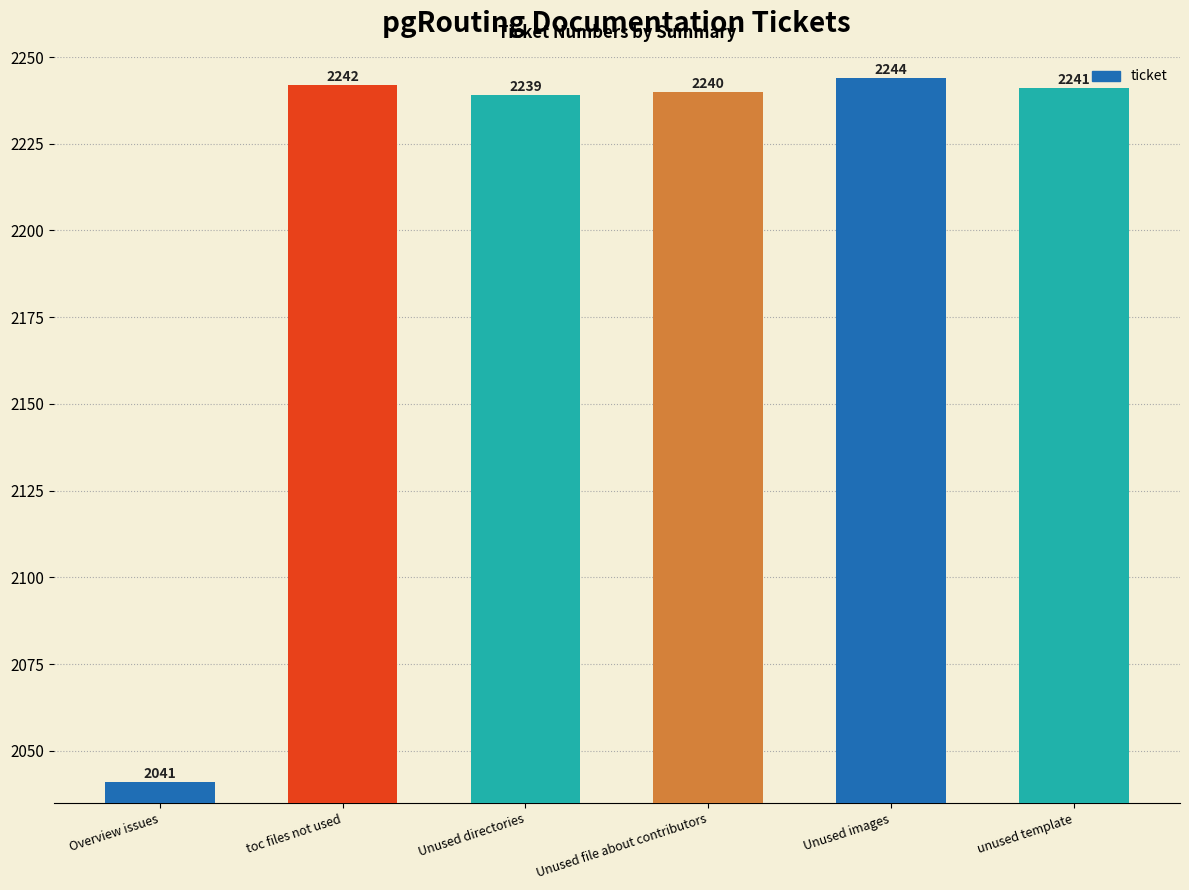

Reading left to right, transcribe all the data shown in this chart.

2041	2242	2239	2240	2244	2241